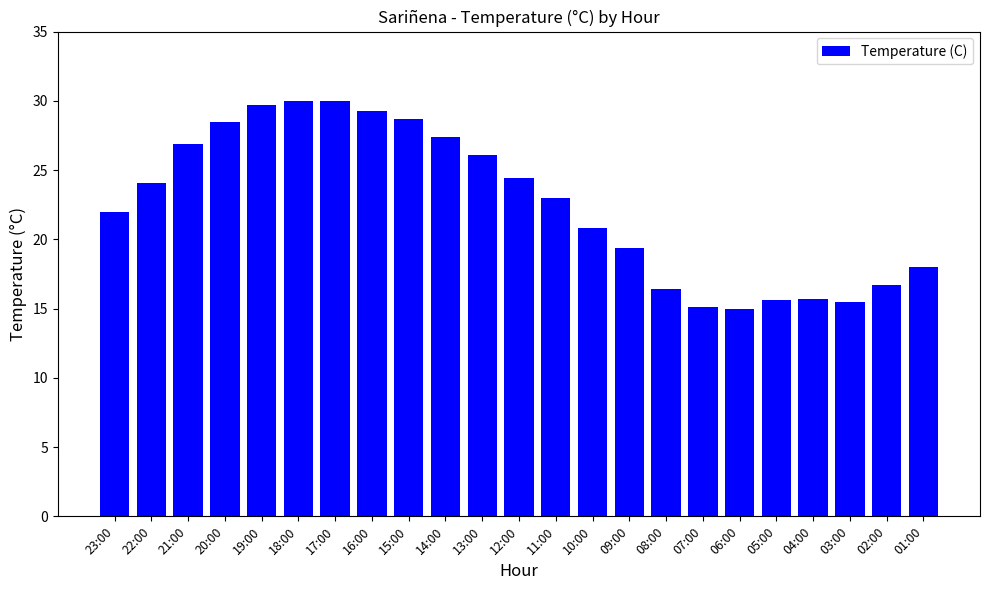

How many categories are shown in the chart?

23